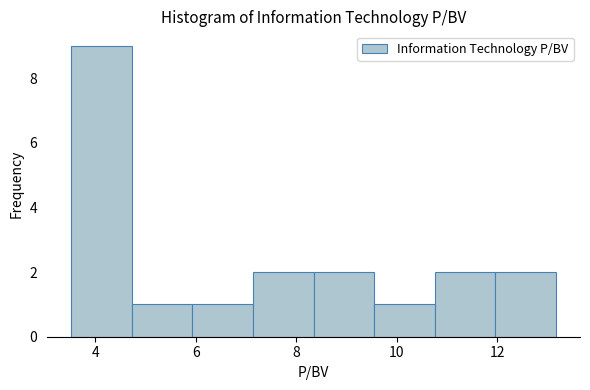

What is the height of the bar covering 6.0 to 7.2 on the x-axis? Neither the bar edges nor the heights are printed on the chart, so give them approximately, as read against the axes.

1